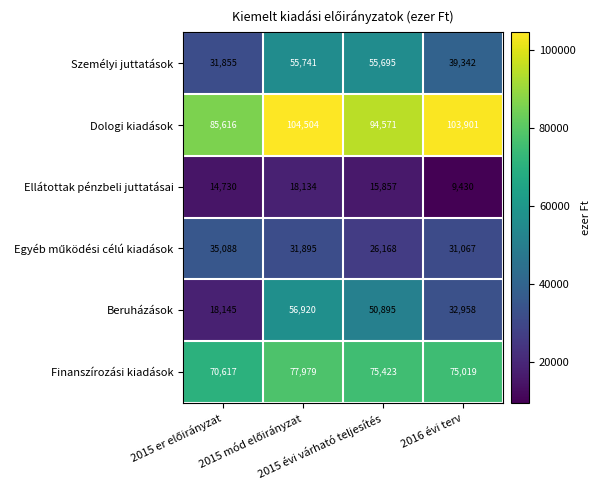

What is the sum of all Személyi juttatások values?

182633